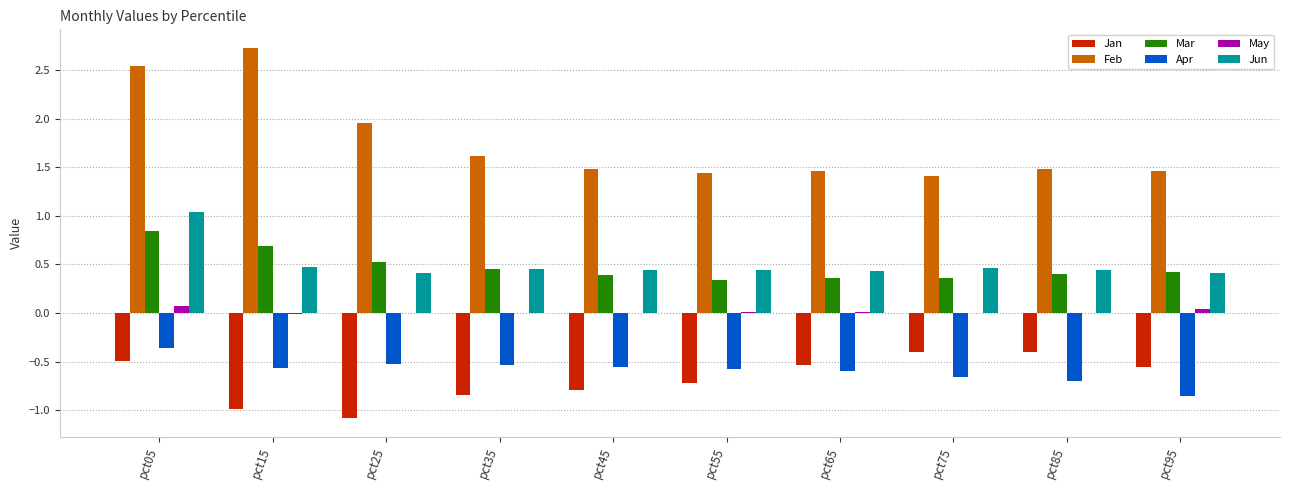

How many data points does each series have?

10